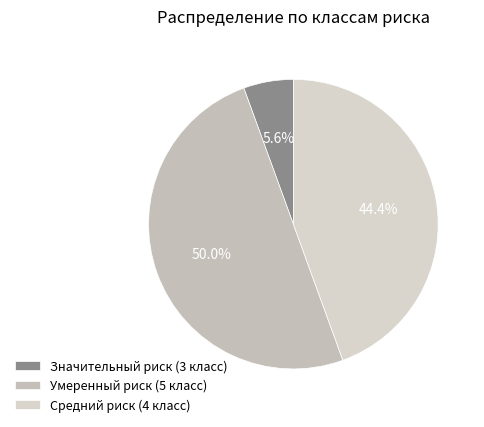

Between Средний риск (4 класс) and Значительный риск (3 класс), which is larger?

Средний риск (4 класс)